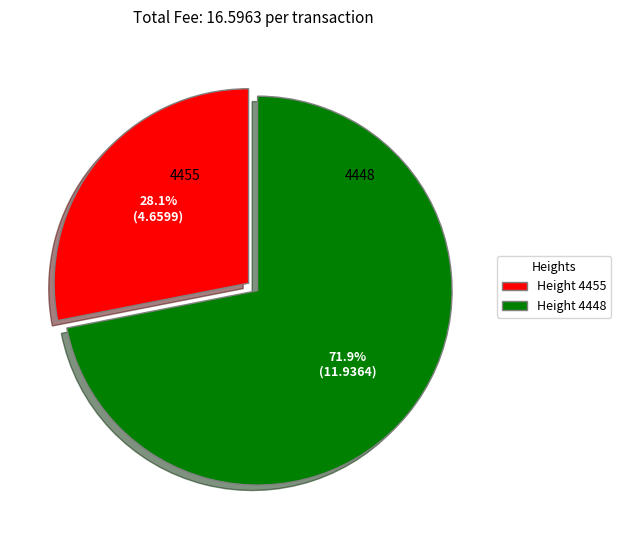

Is there a majority slice in this chart?

Yes